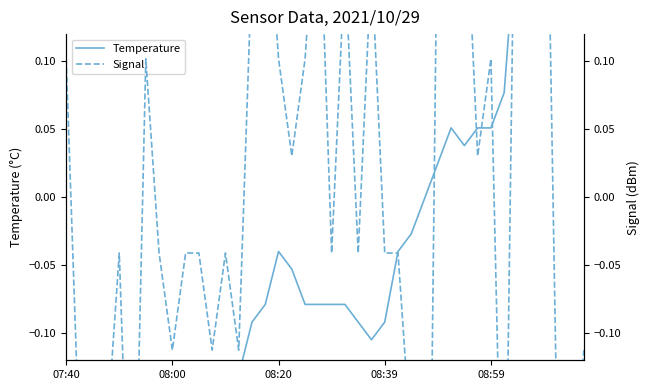

At how many categories does at least one series exceed 0?

22